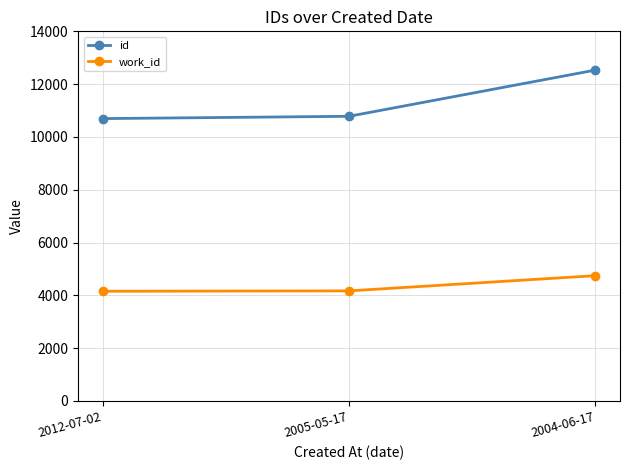

At 2004-06-17, list the series in order from largest to smallest.

id, work_id